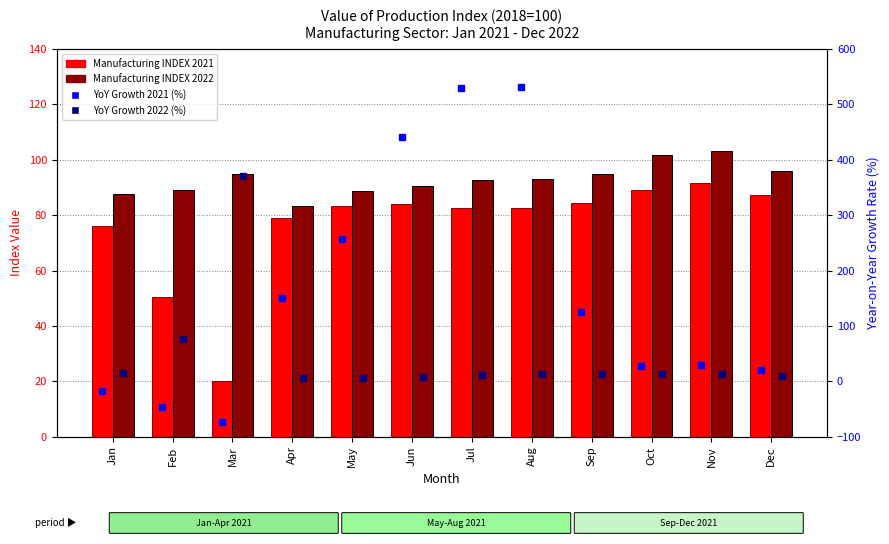

How many data points in YoY Growth 2021 (%) are above 124?

6